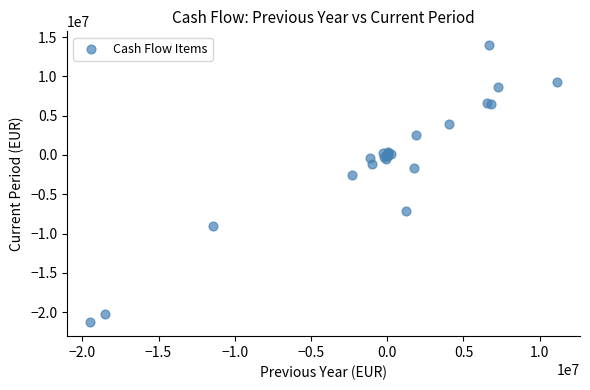

What Y value in the scatter plot is closest to -3661921?

-2488997